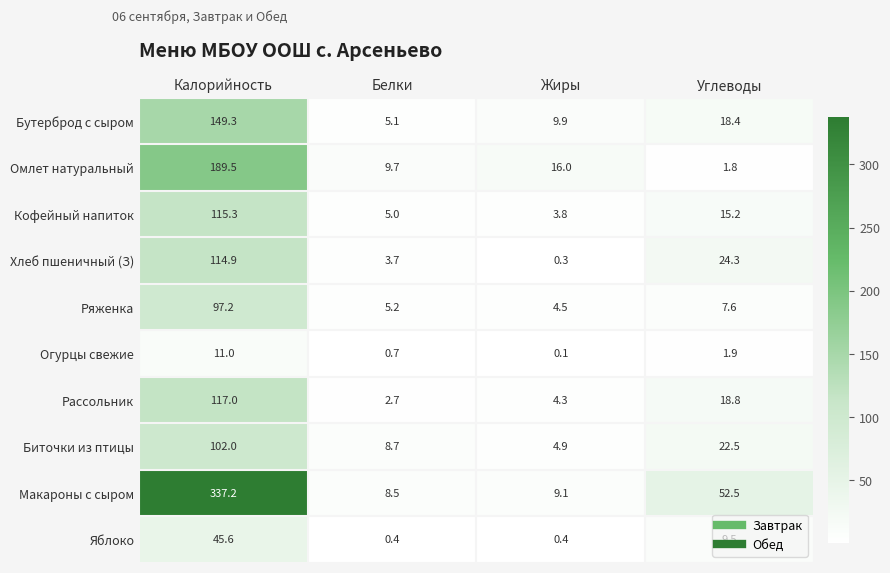

Rank the series at Углеводы from highest to lowest value.

Макароны с сыром, Хлеб пшеничный (З), Биточки из птицы, Рассольник, Бутерброд с сыром, Кофейный напиток, Яблоко, Ряженка, Огурцы свежие, Омлет натуральный